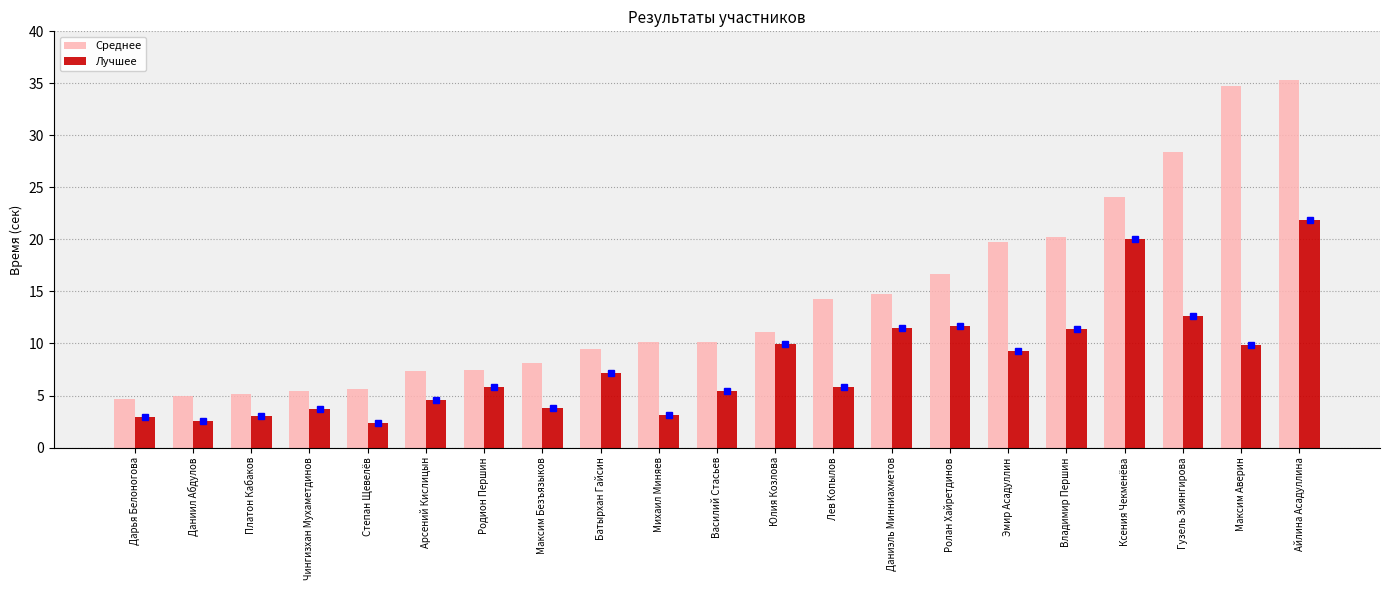

What is the difference between the highest and lowest values at Максим Безъязыков?

4.3